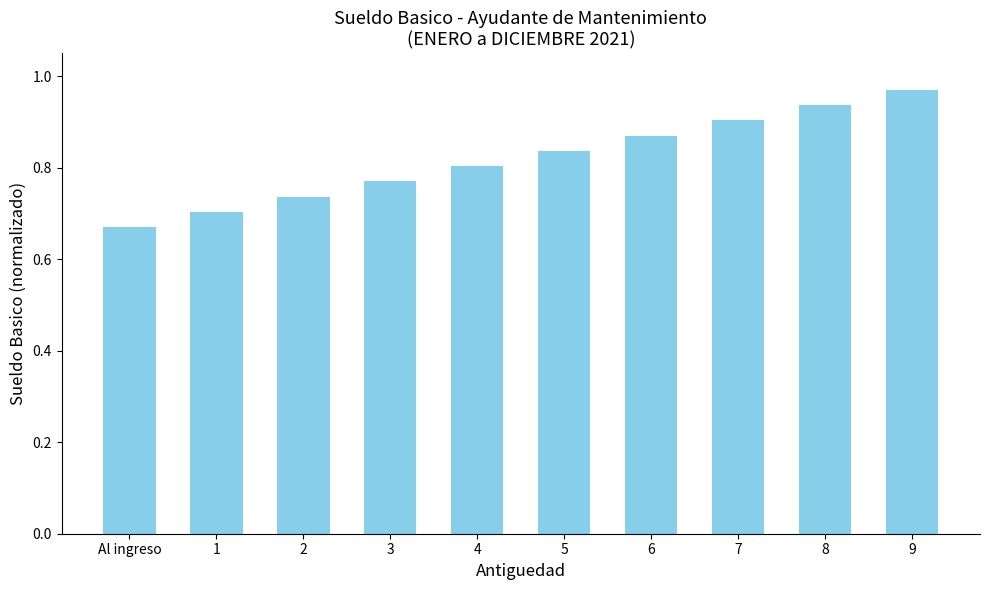

The chart shows a value of 0.9 at 6. True or false?

True